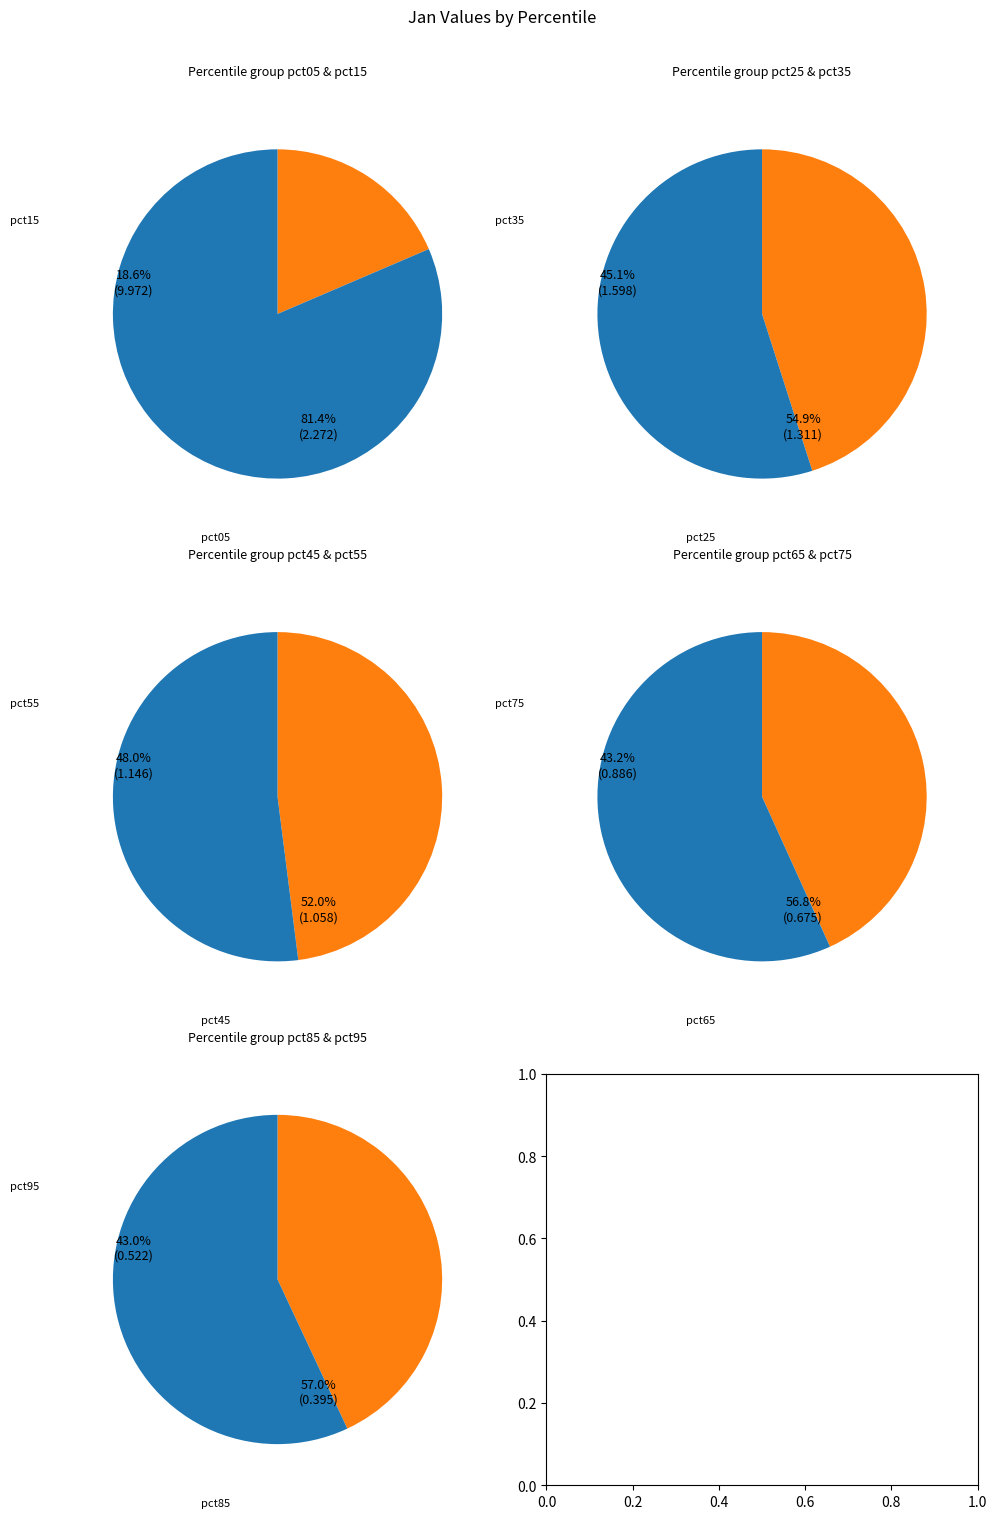

How many segments does this pie chart have?

10